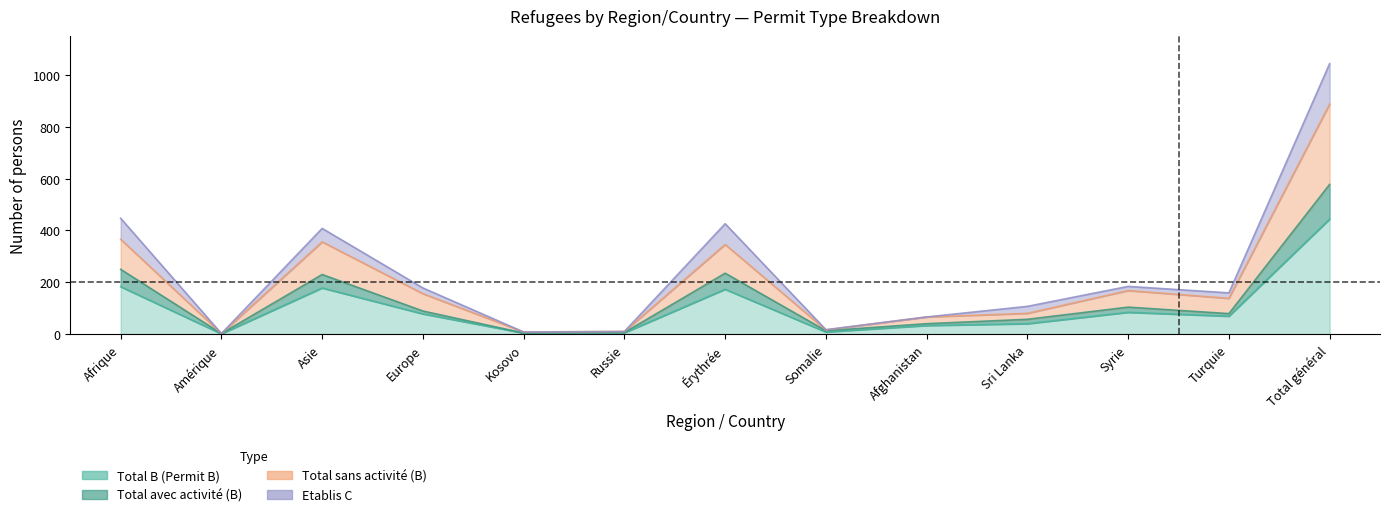

The Total avec activité (B) series shows 9 at Russie. True or false?

False